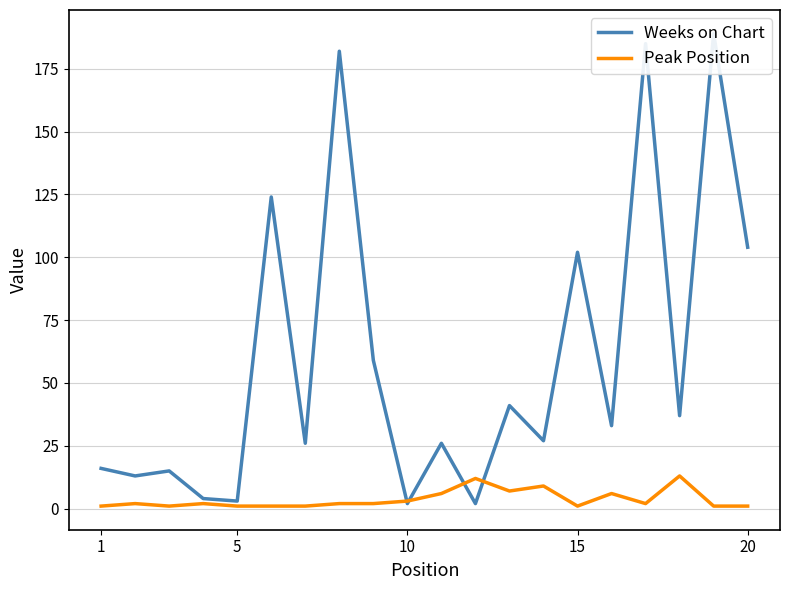

True or false: Peak Position has a value of 1 at 5.

False